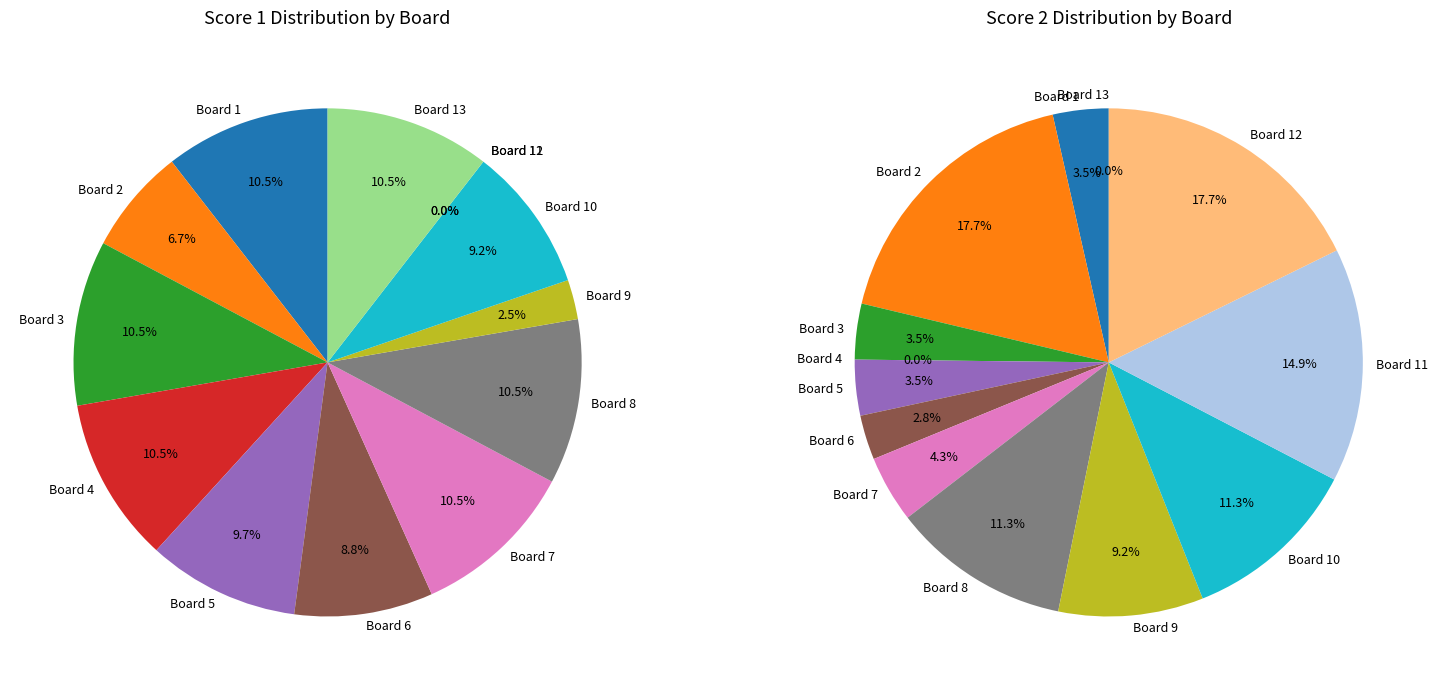

To the nearest percent, what is the difference between the Board 13 and Board 11 slice percentages?

11%